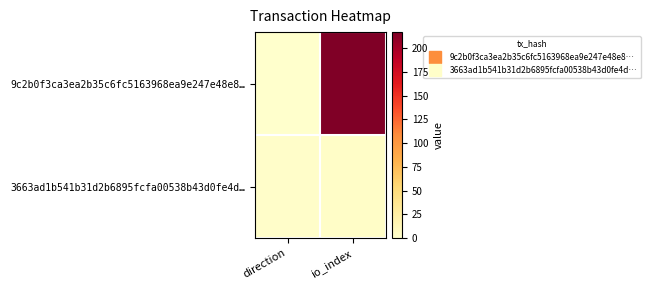

Reading left to right, list all the values displayed in this chart.

9c2b0f3ca3ea2b35c6fc5163968ea9e247e48e8…: direction=0	io_index=217
3663ad1b541b31d2b6895fcfa00538b43d0fe4d…: direction=2	io_index=3